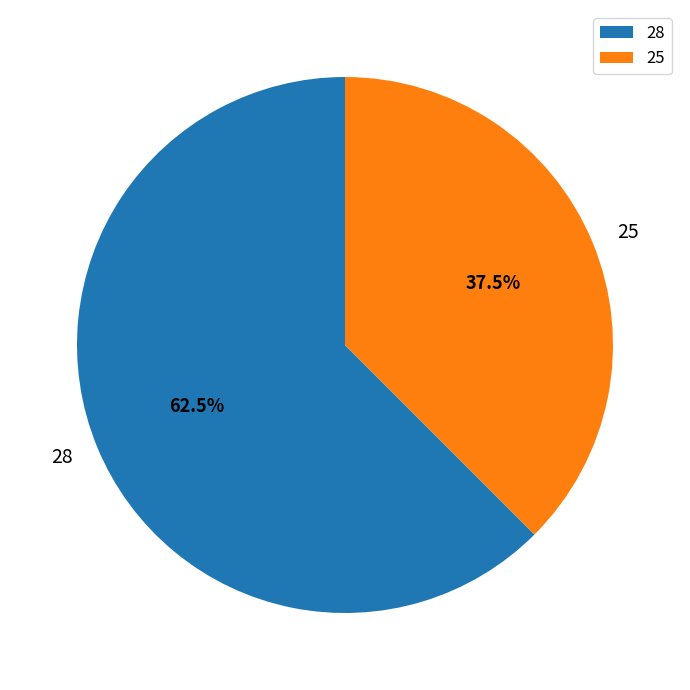

To the nearest percent, what is the combined percentage of 28 and 25?

100%